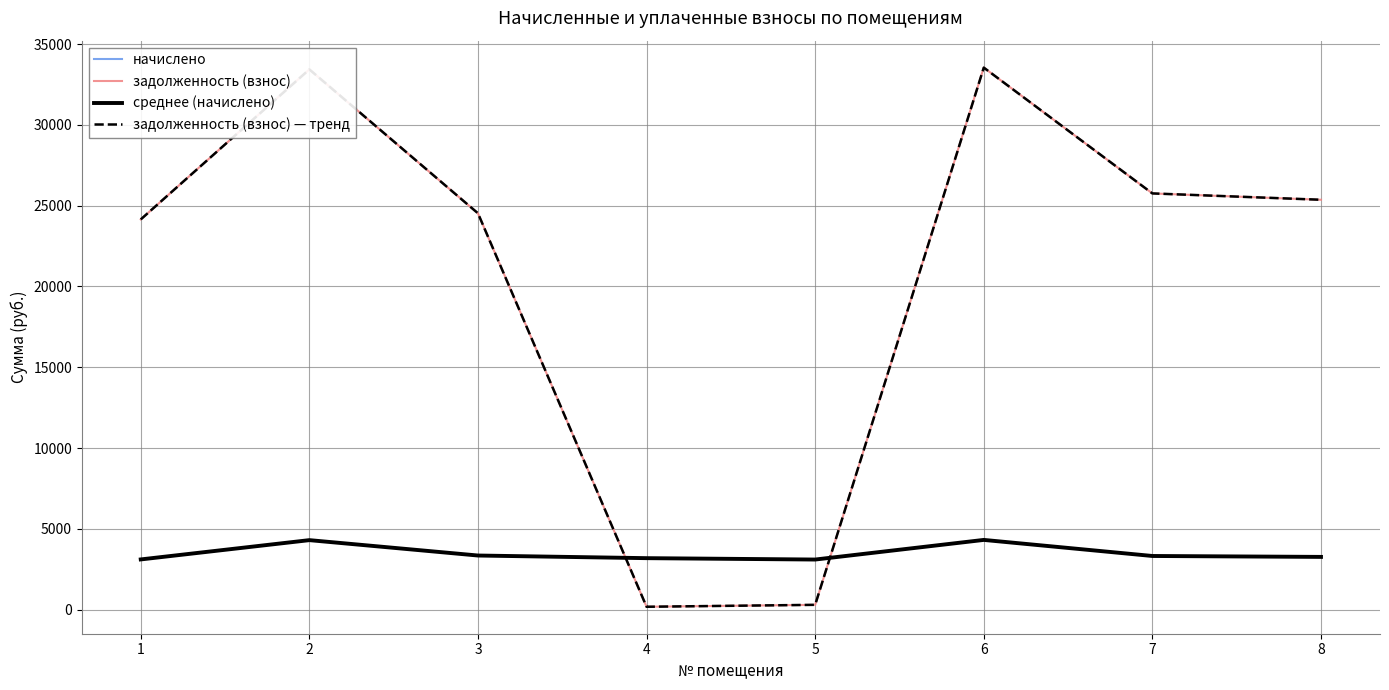

Is this an area chart (filled region under the line)?

No